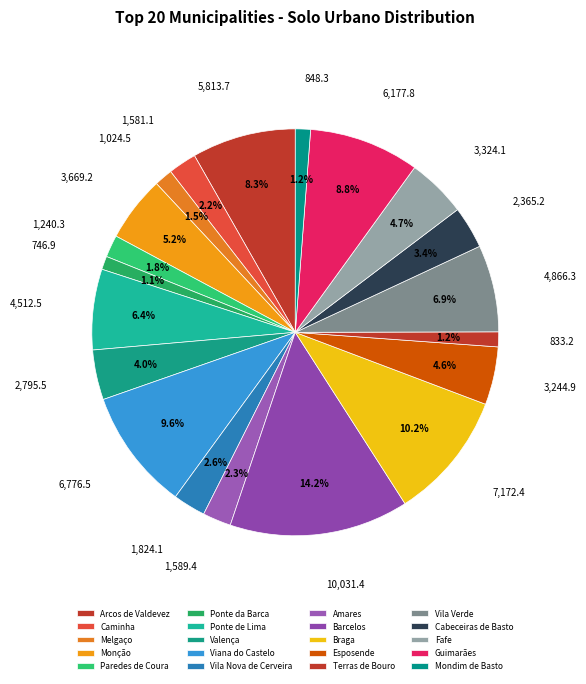

What is the largest slice in the pie chart?

Barcelos